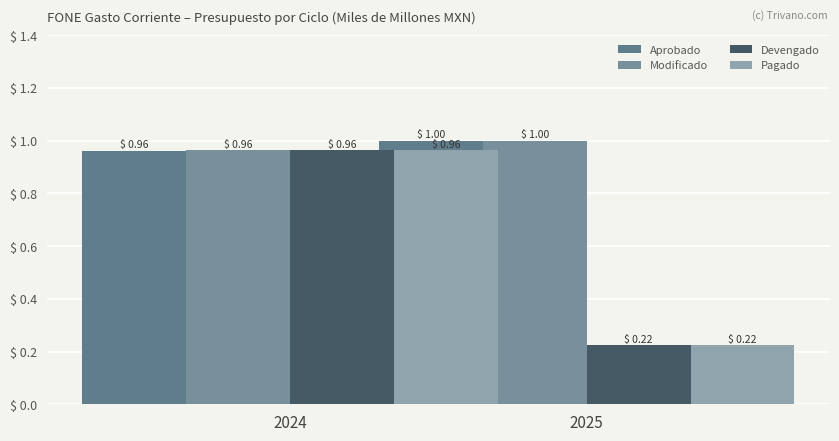

Reading left to right, extract all data points from this chart.

Aprobado: 1.0	1.0
Modificado: 1.0	1.0
Devengado: 1.0	0.2
Pagado: 1.0	0.2